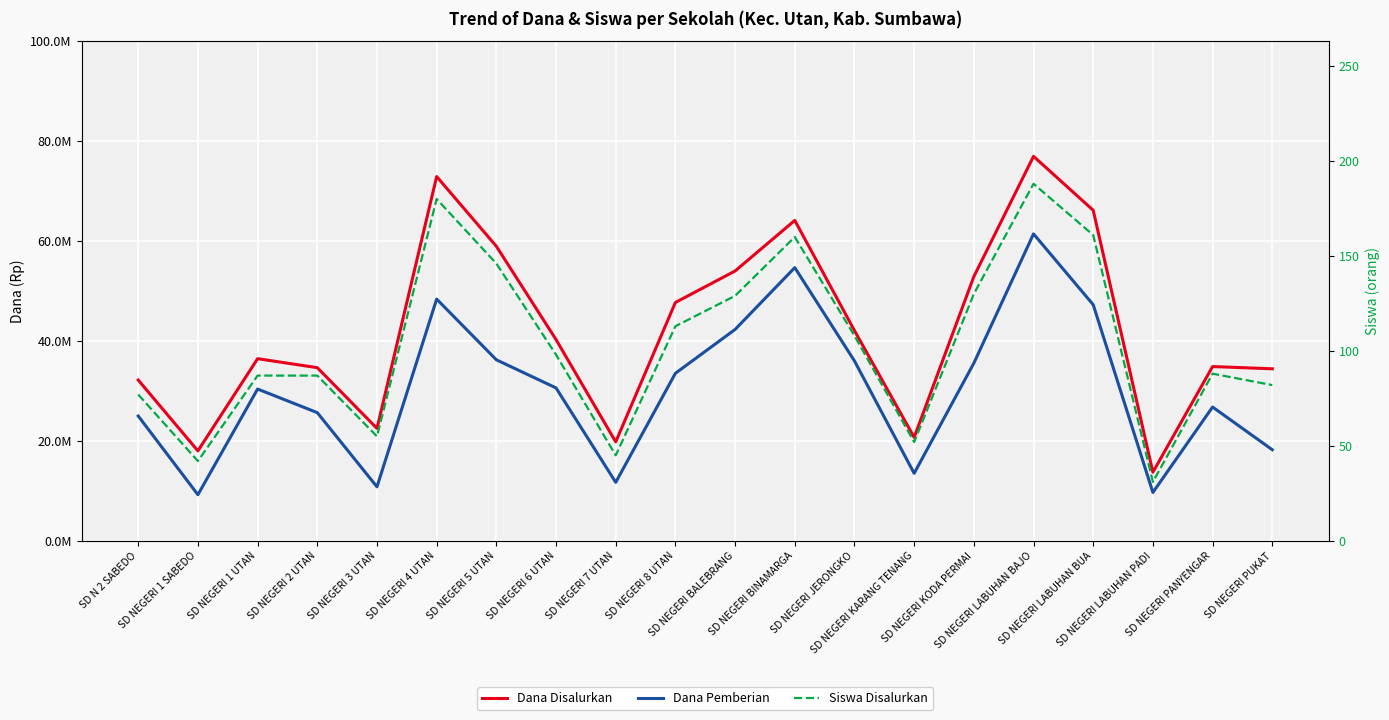

Read the Siswa Disalurkan value at SD NEGERI LABUHAN PADI, to the nearest 5.

30